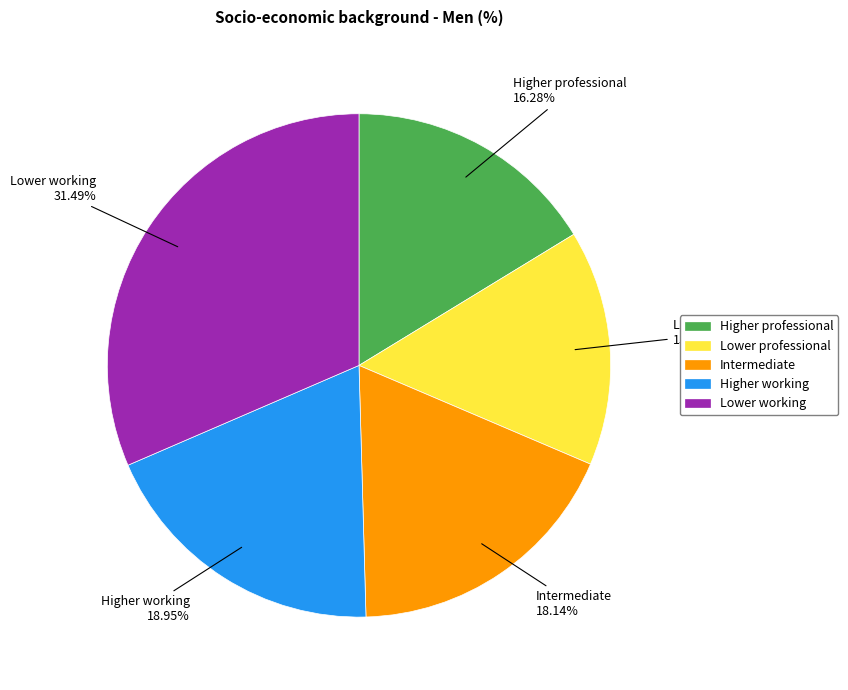

How many slices are in this pie chart?

5